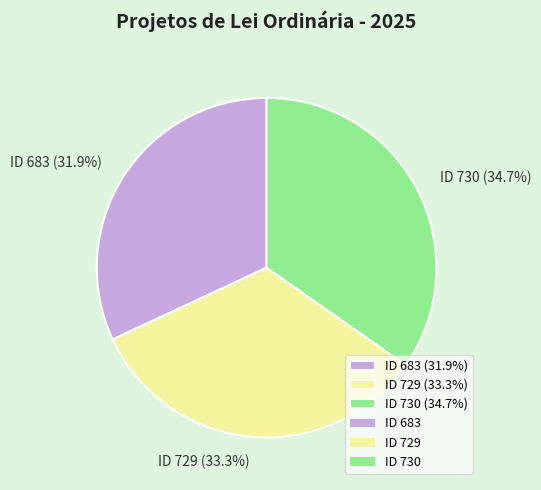

Is there a majority slice in this chart?

No